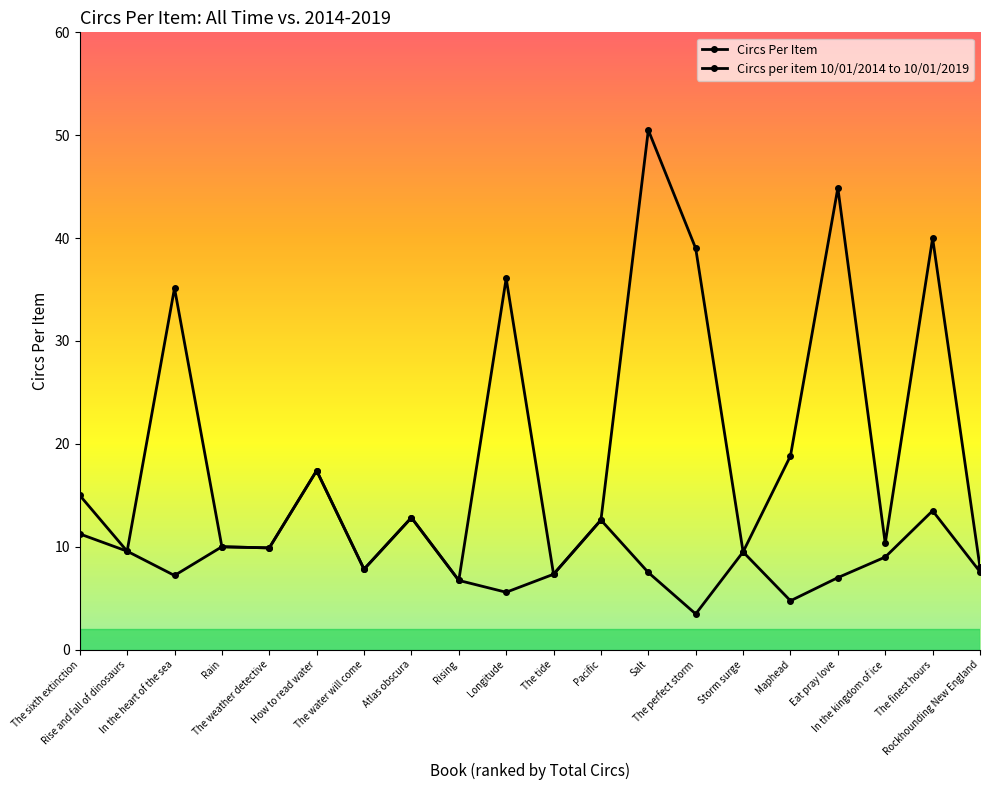

Reading left to right, extract all data points from this chart.

Circs Per Item: 15.0	9.6	35.1	10.0	9.9	17.4	7.8	12.8	6.7	36.1	7.3	12.6	50.5	39.0	9.5	18.8	44.9	10.3	40.0	8.0
Circs per item 10/01/2014 to 10/01/2019: 11.2	9.6	7.2	10.0	9.9	17.4	7.8	12.8	6.7	5.6	7.3	12.6	7.5	3.5	9.5	4.8	7.0	9.0	13.5	7.6